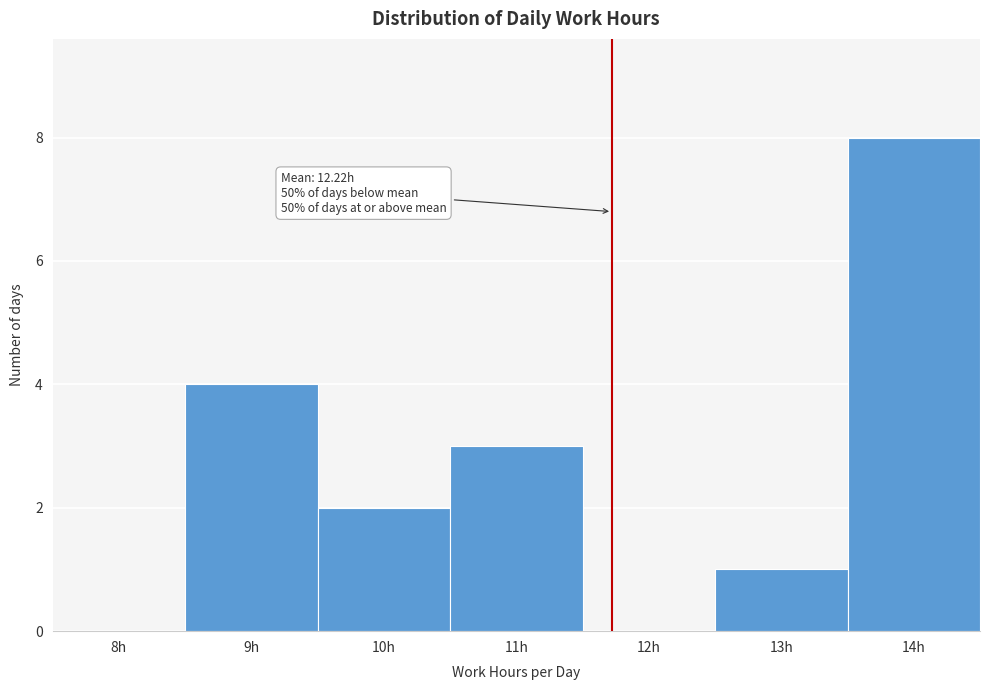

Reading right to left, extract all data points from this chart.

14h=8	13h=1	12h=0	11h=3	10h=2	9h=4	8h=0